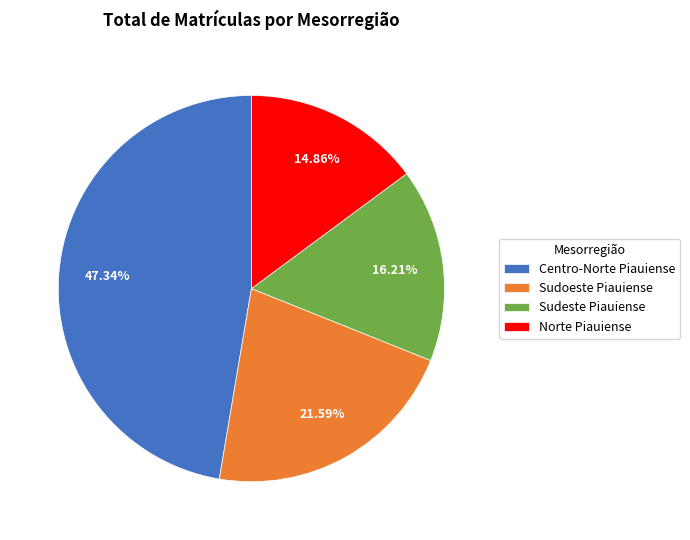

Do Sudeste Piauiense and Centro-Norte Piauiense together represent more than half of the pie?

Yes